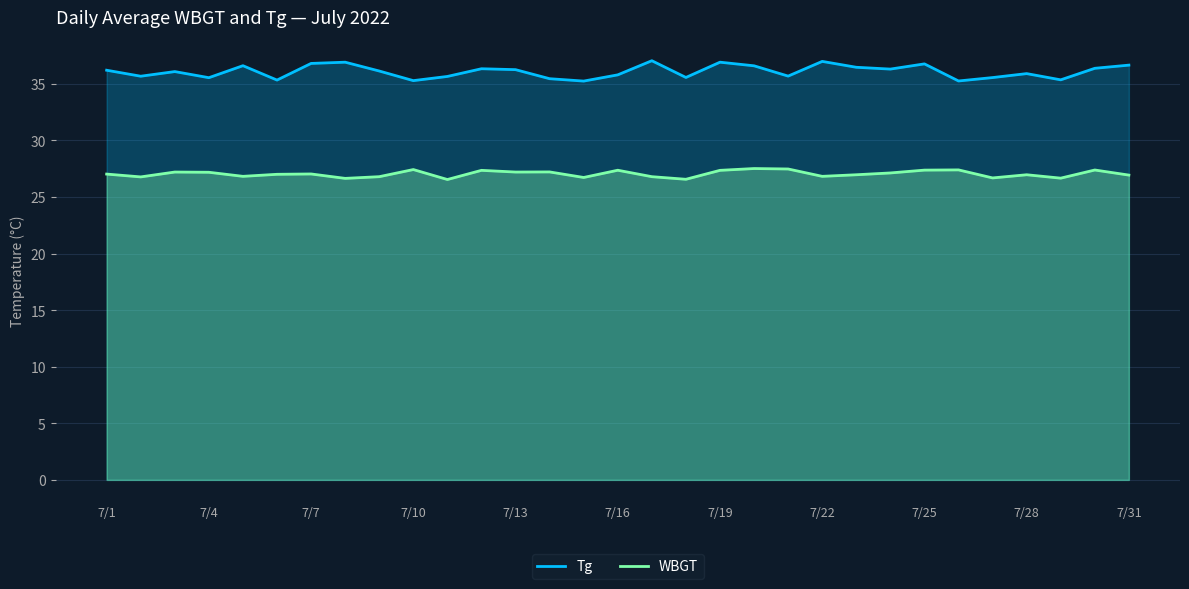

List the series in order of their peak value, highest first.

Tg, WBGT